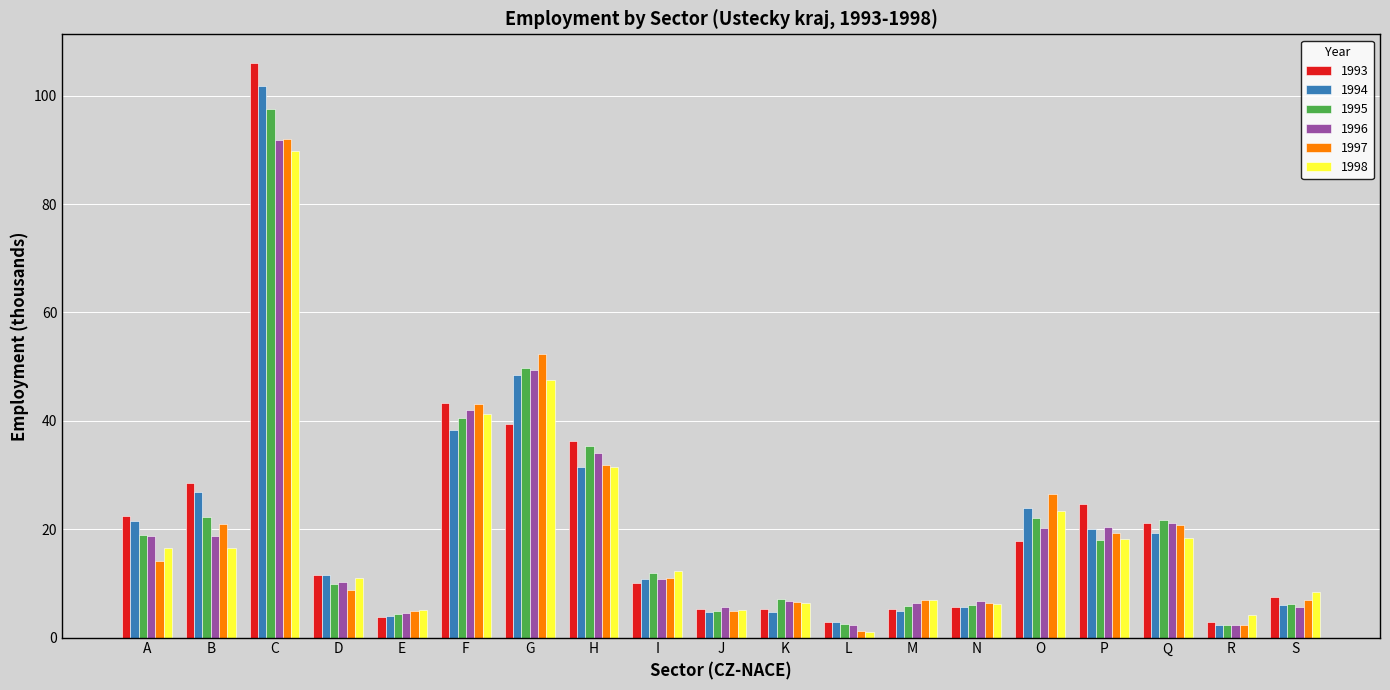

How many data points in 1997 are above 10?

10